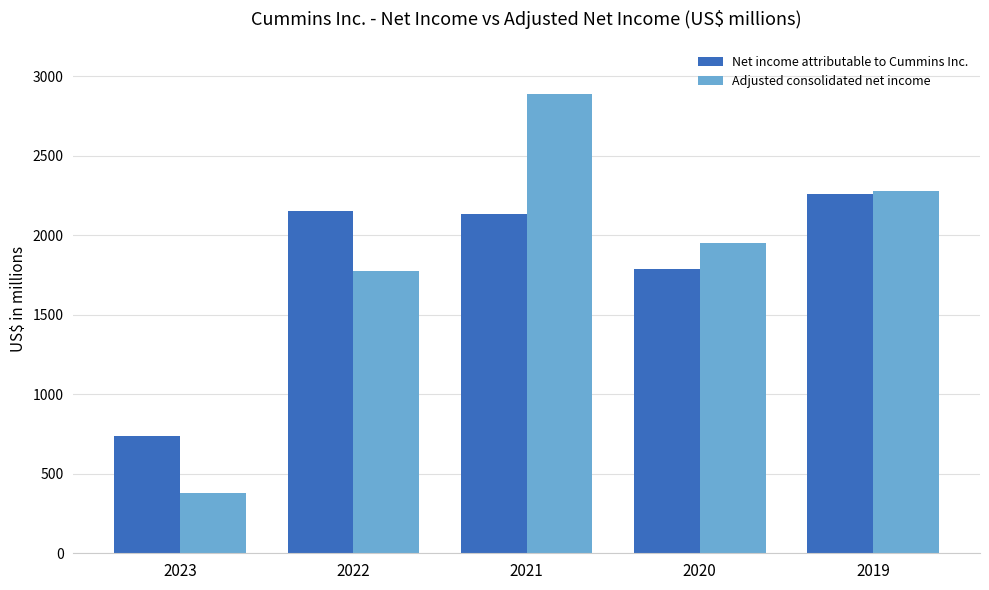

What is the sum of all Adjusted consolidated net income values?

9276